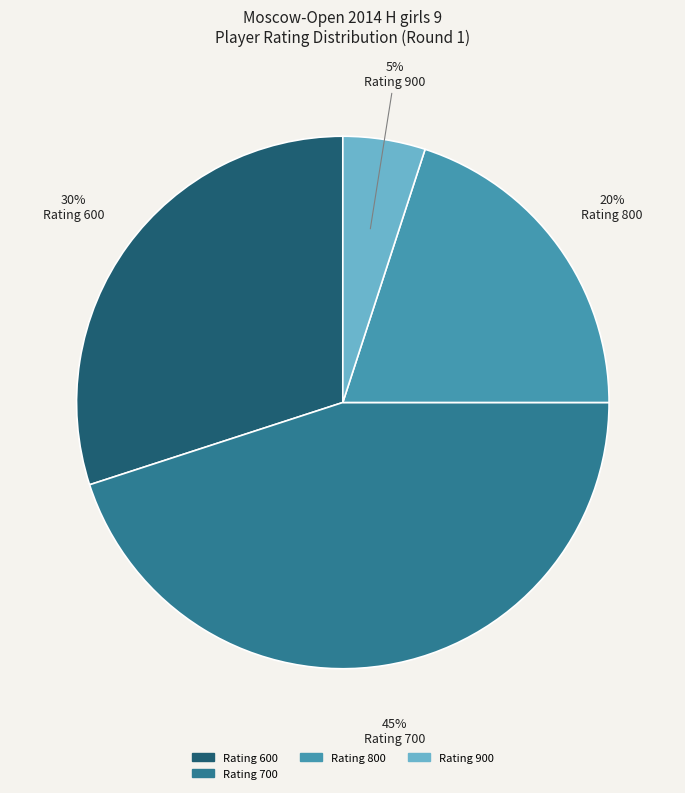

To the nearest percent, what is the average slice percentage?

25%